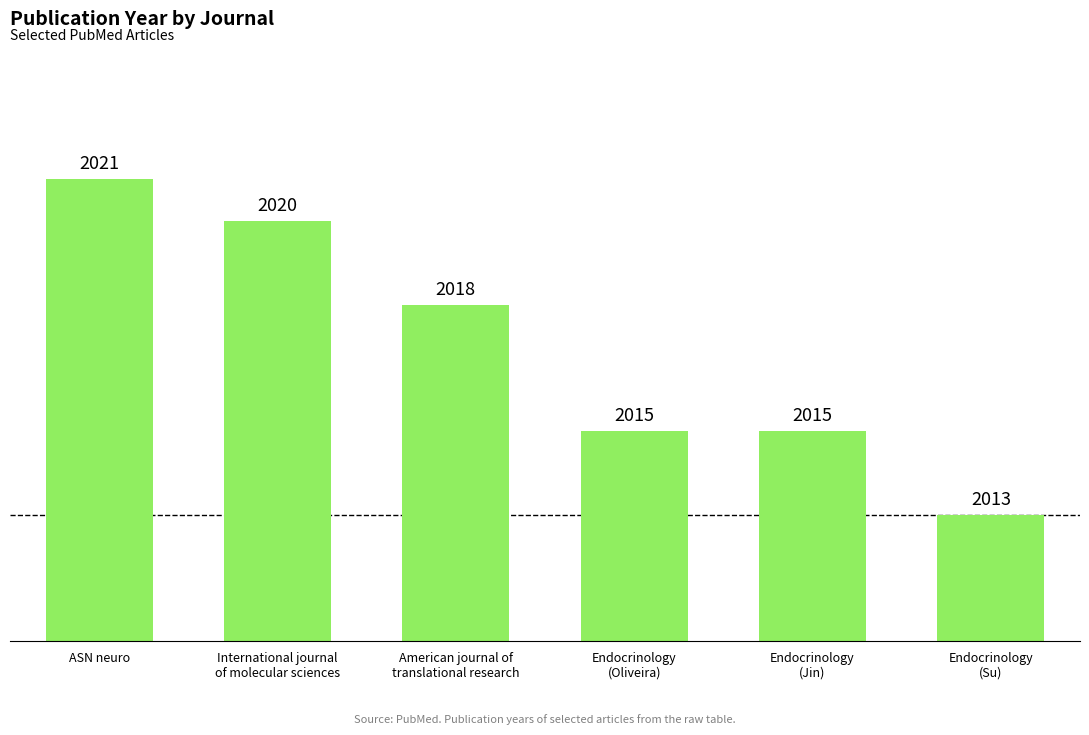

What is the greatest value displayed?

2021